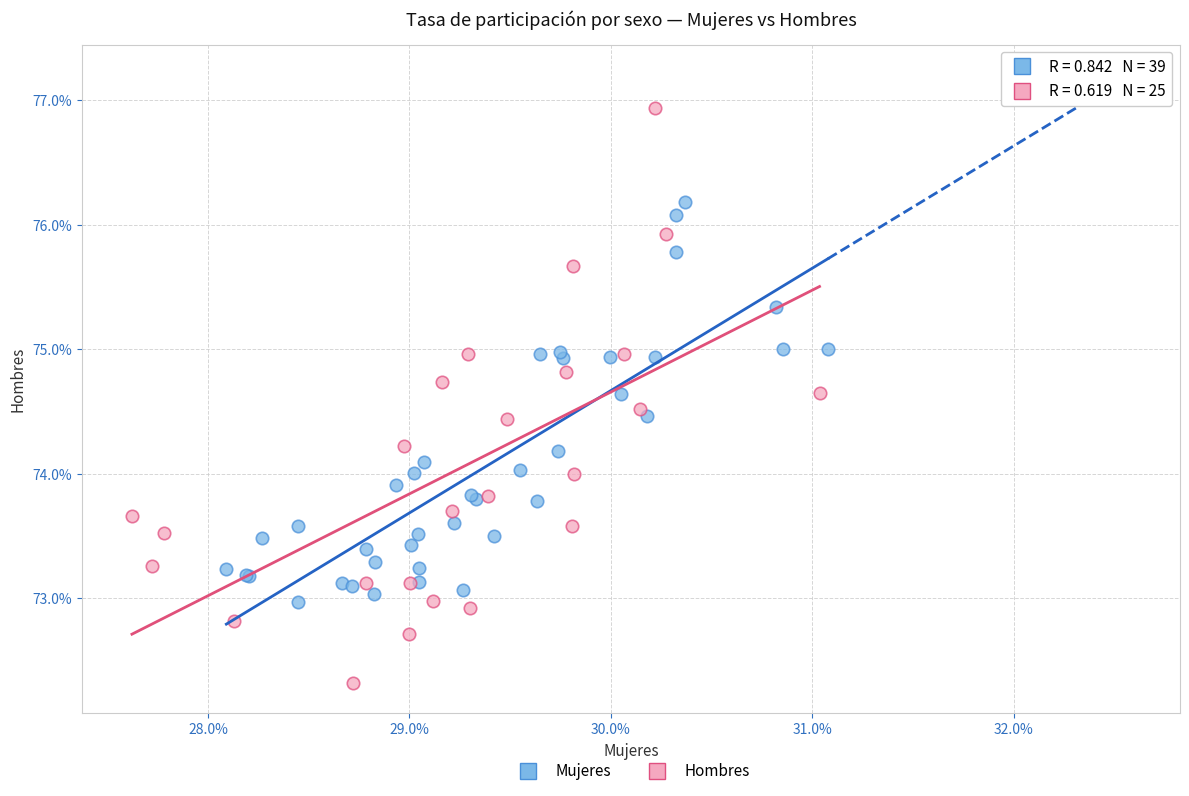

Which series contains the lowest Y value?

Hombres